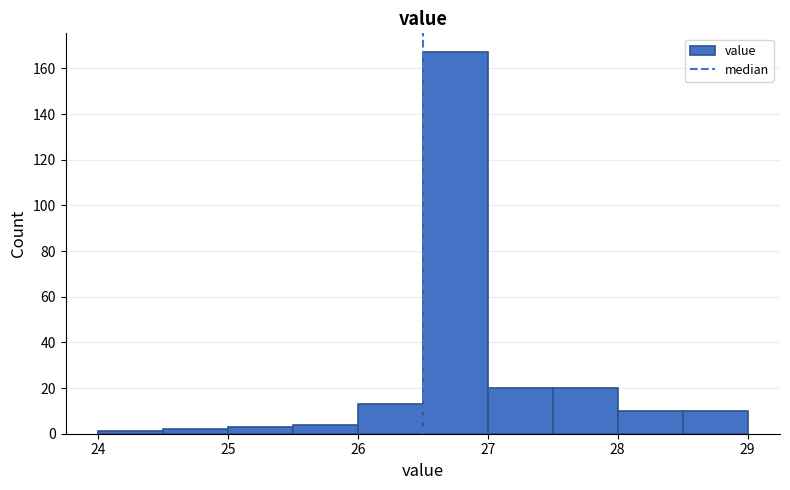

Reading left to right, transcribe this chart: for each bar, give the range it covers on the x-axis and its height. The values are not printed on the chart, so give them approximately, as read against the axis.

24.0 to 24.5: under 2
24.5 to 25.0: 2
25.0 to 25.5: 4
25.5 to 26.0: 4
26.0 to 26.5: 14
26.5 to 27.0: 168
27.0 to 27.5: 20
27.5 to 28.0: 20
28.0 to 28.5: 10
28.5 to 29.0: 10